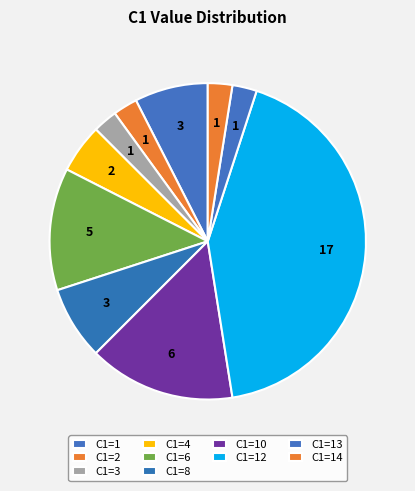

How many segments does this pie chart have?

10